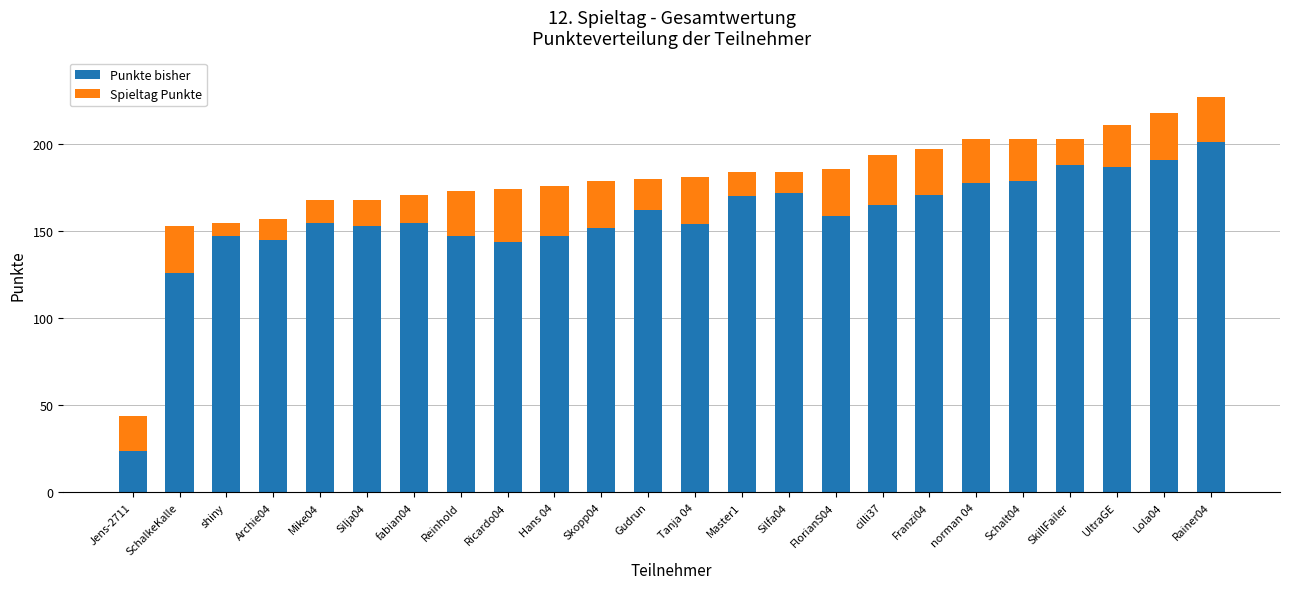

What is the approximate value of Punkte bisher at Reinhold, to the nearest 5?

145